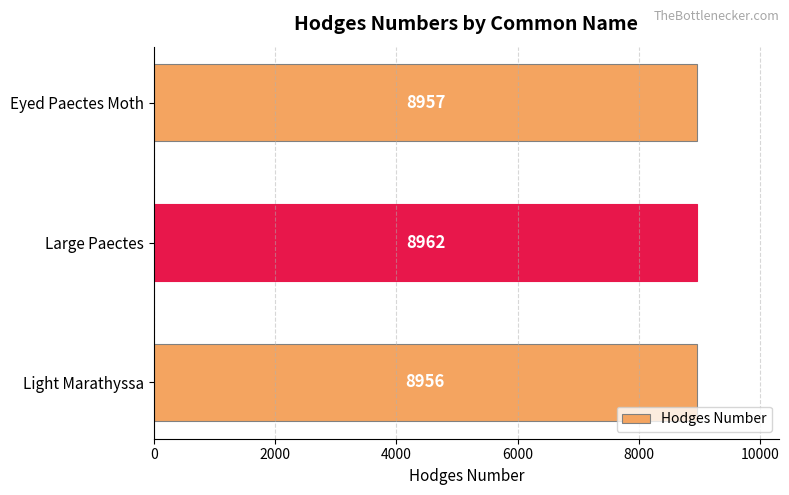

What is the approximate value at Light Marathyssa?

8956